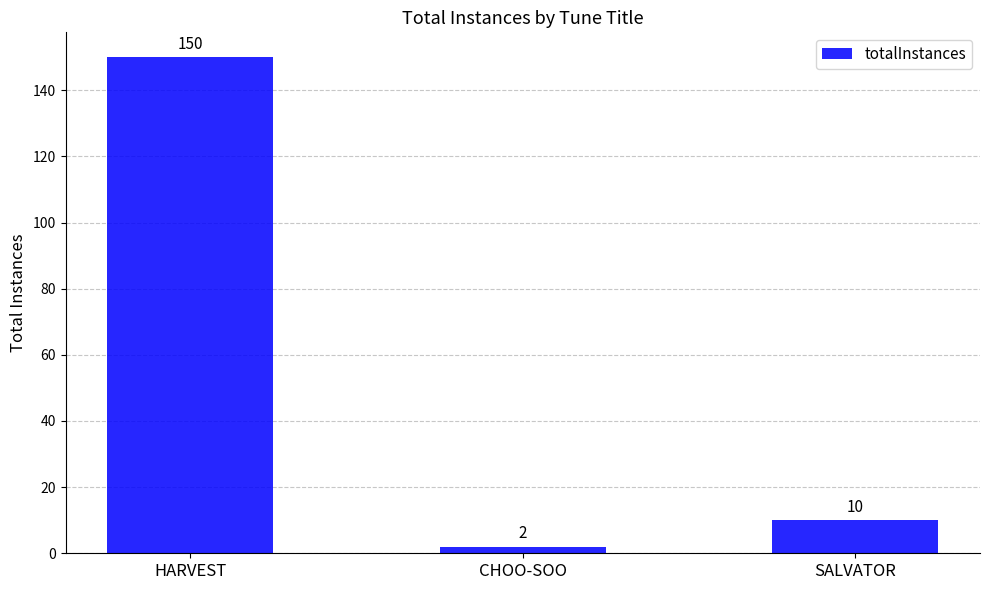

What is the label of the 1st bar from the right?

SALVATOR